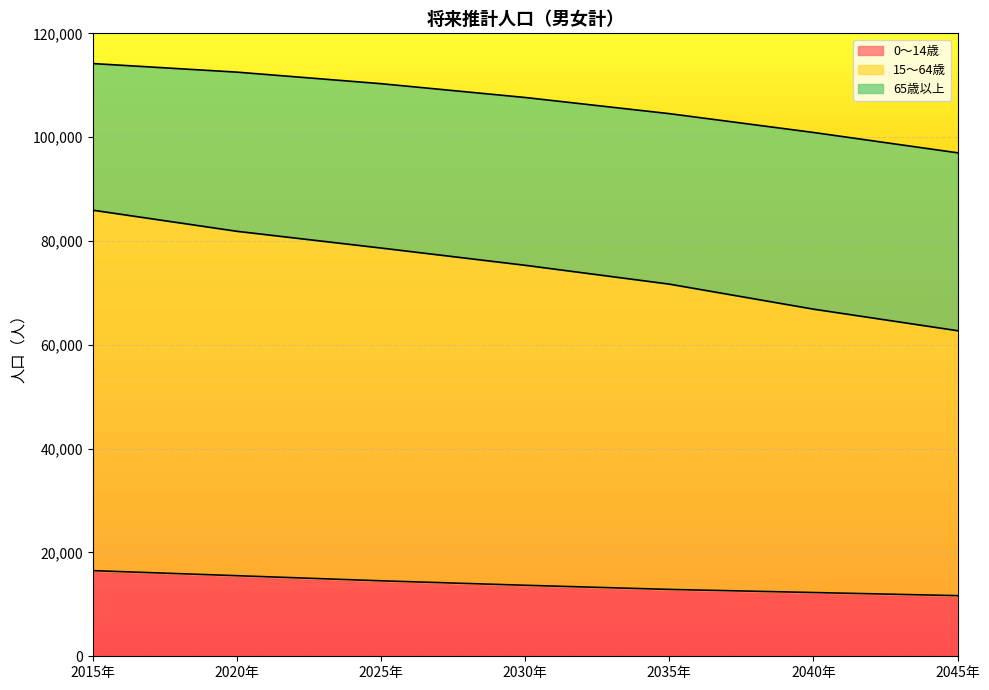

How many lines are shown in the chart?

3